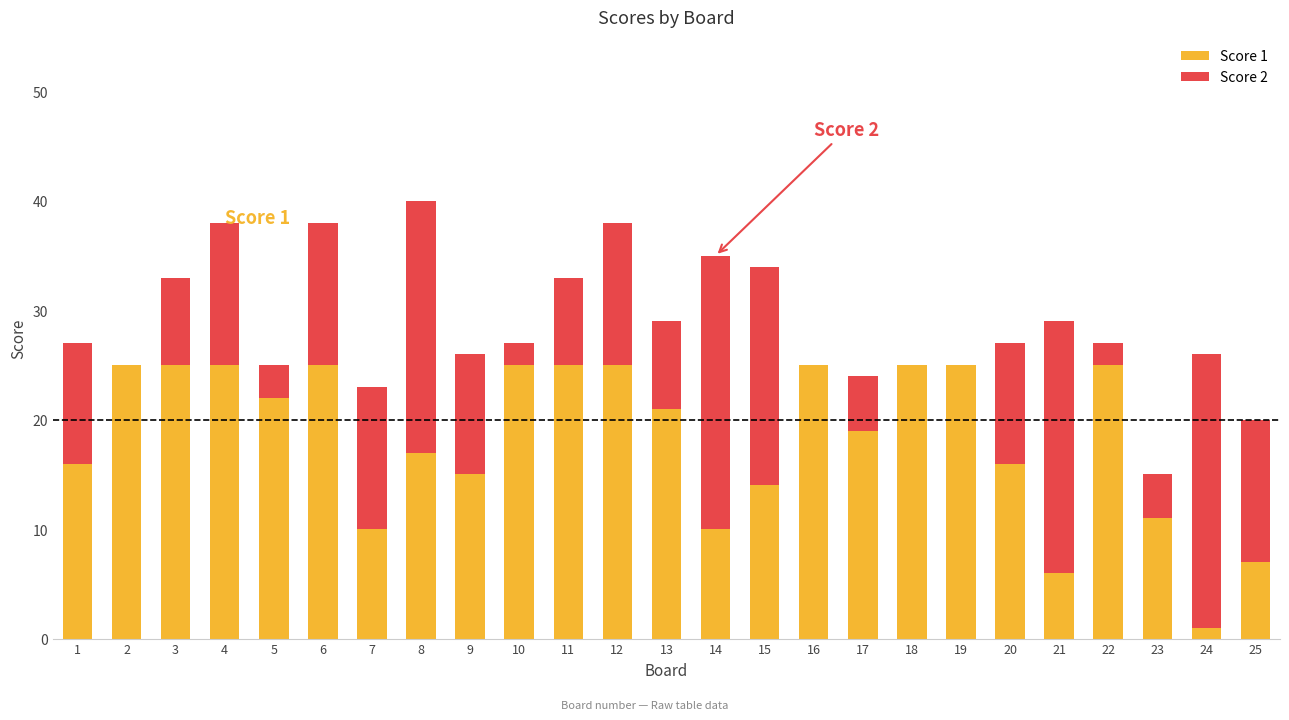

What is the maximum value for Score 1?

25